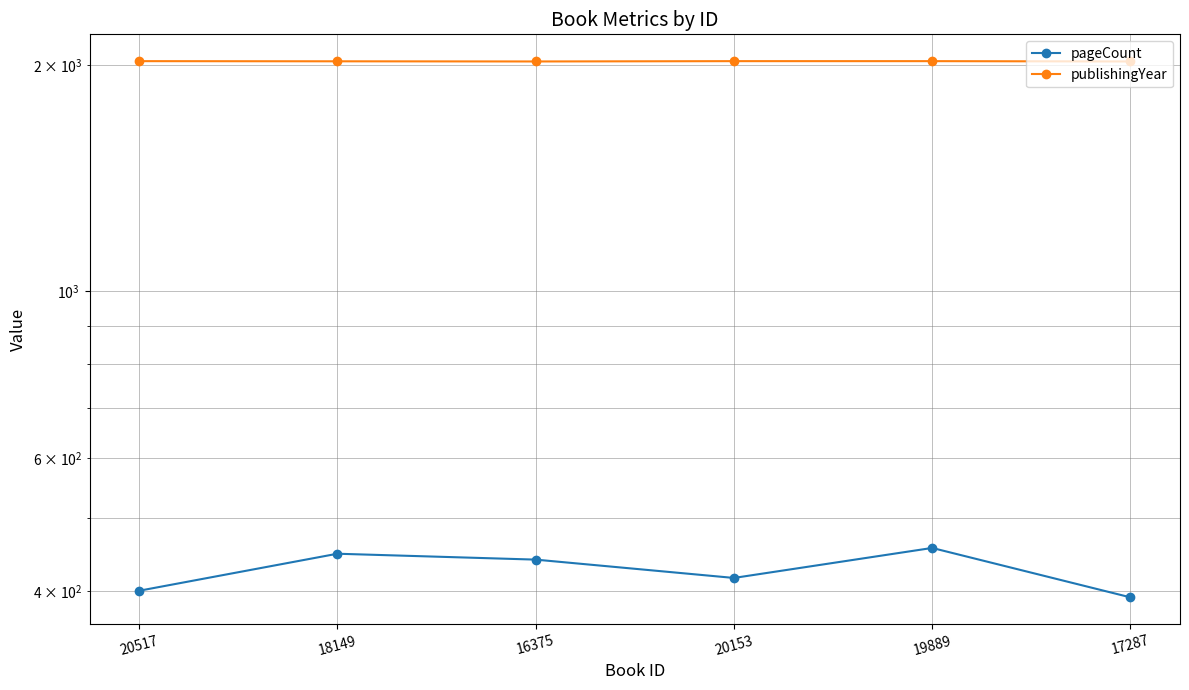

At which category is the sum across all series the highest?

19889